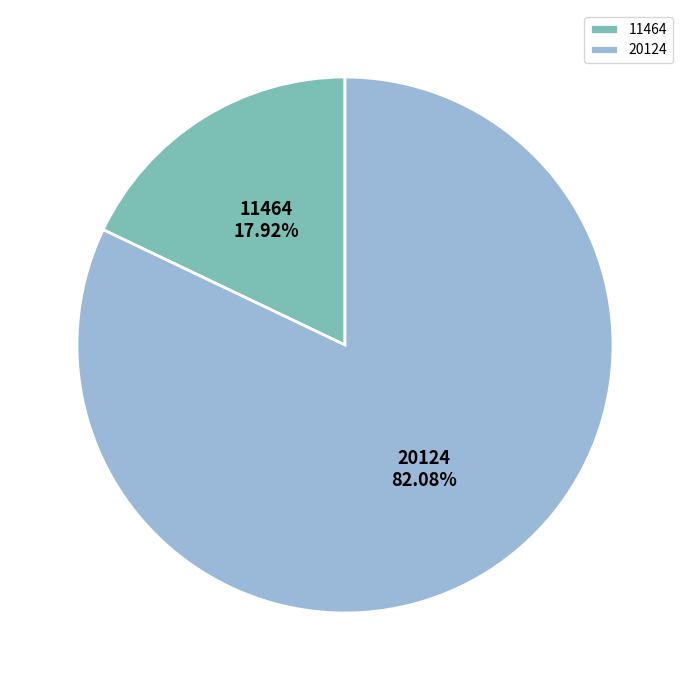

Is there a majority slice in this chart?

Yes